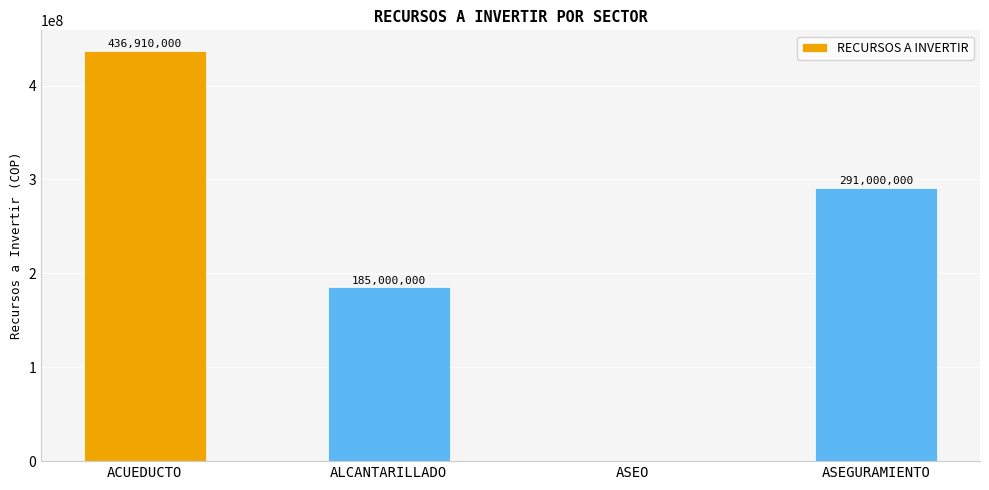

Reading left to right, what are all the values shown in this chart?

436910000	185000000	0	291000000